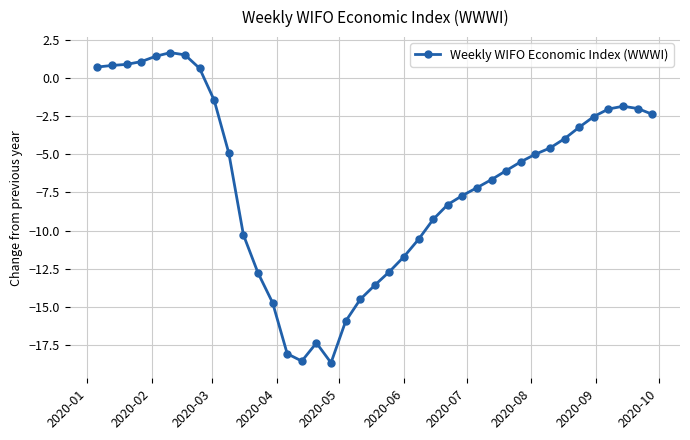

How many values are above zero?

8